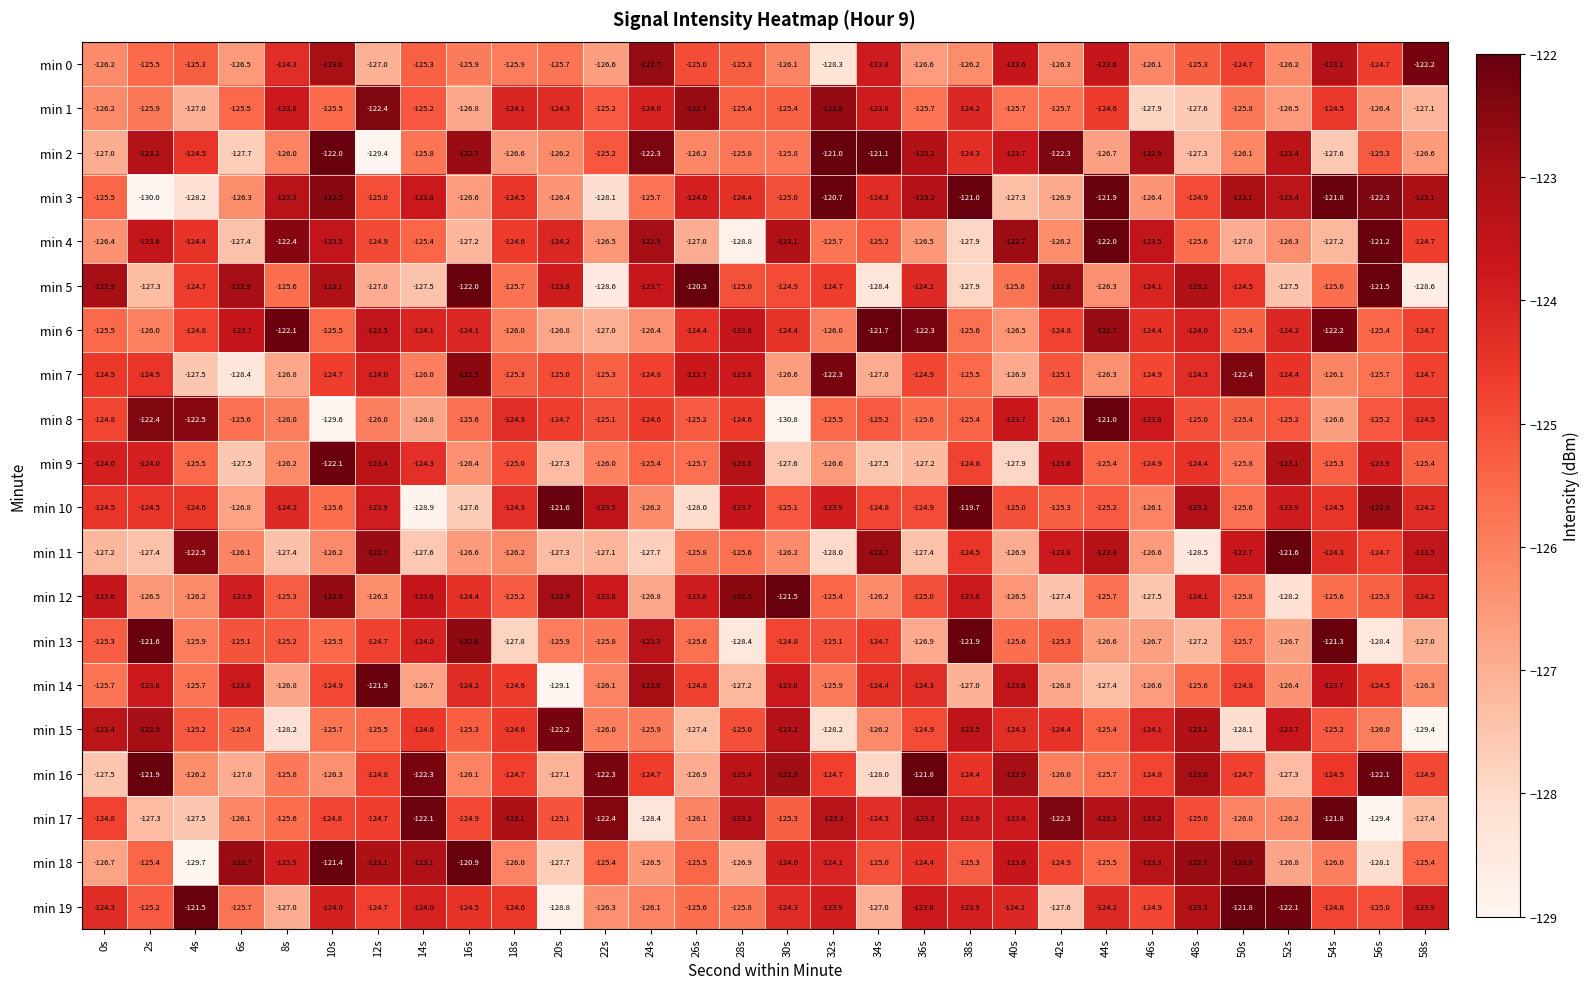

Which series has the largest range (max minus min)?

min 8